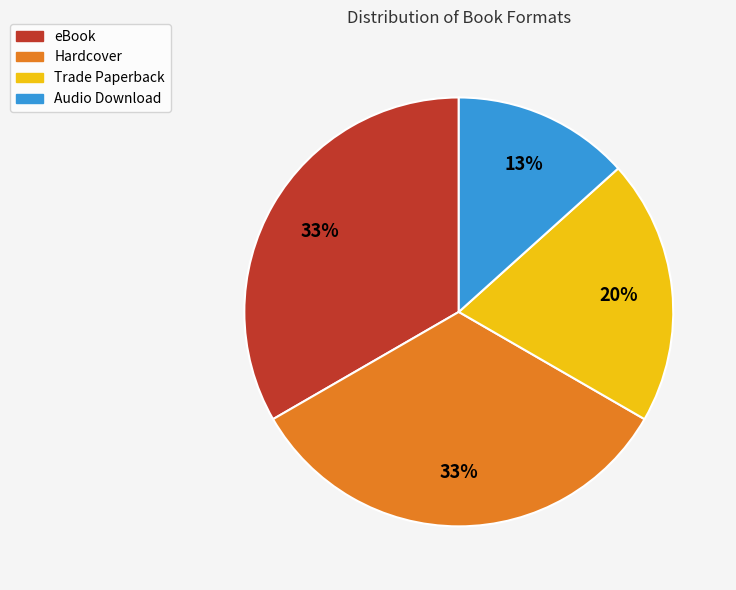

The eBook slice represents 44% of the pie. True or false?

False